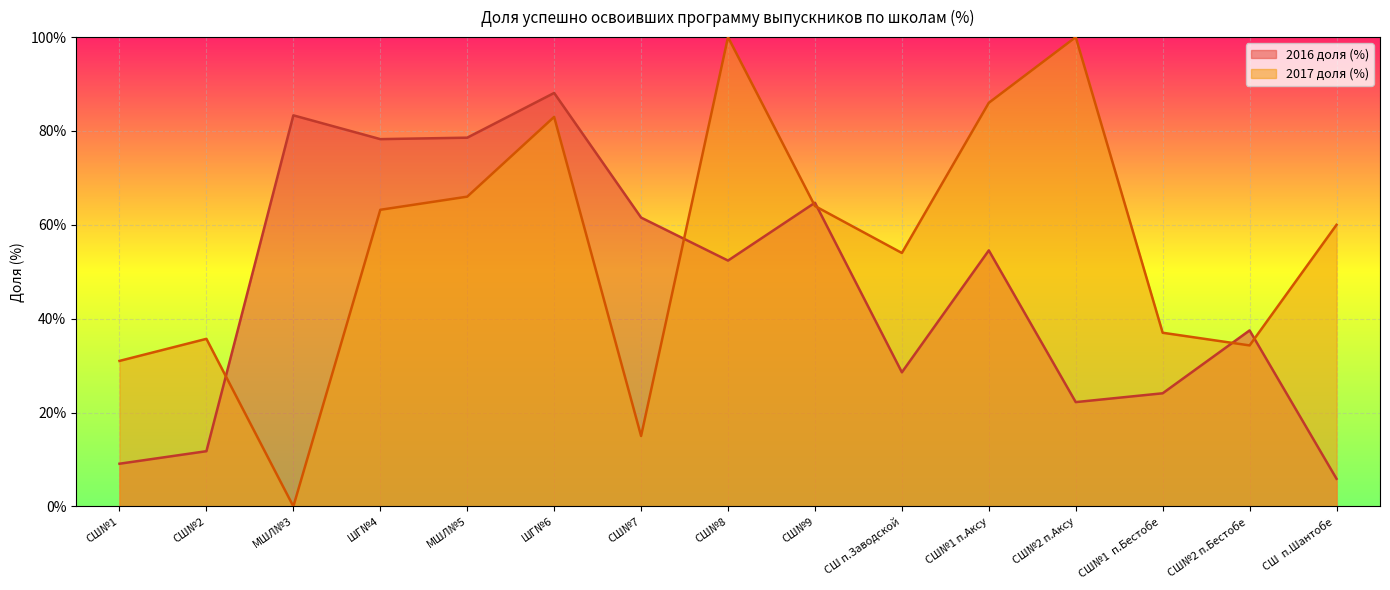

At which label is 2017 доля (%) closest to 50?

СШ п.Заводской